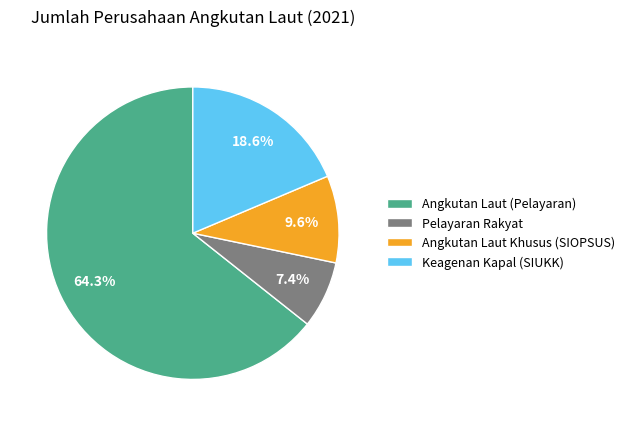

Which slice is the smallest?

Pelayaran Rakyat